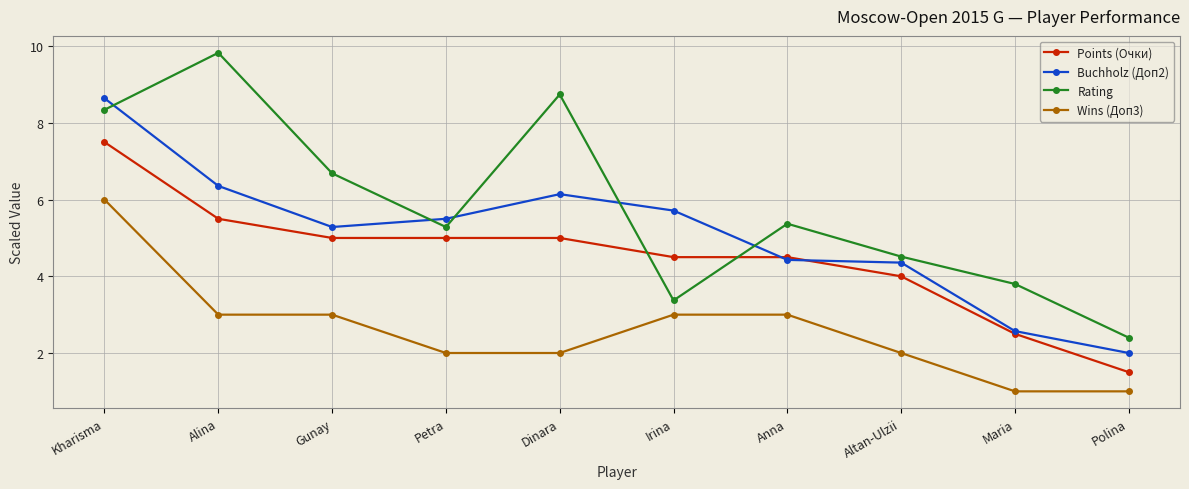

Where does the Buchholz (Доп2) series first go above 5?

Kharisma